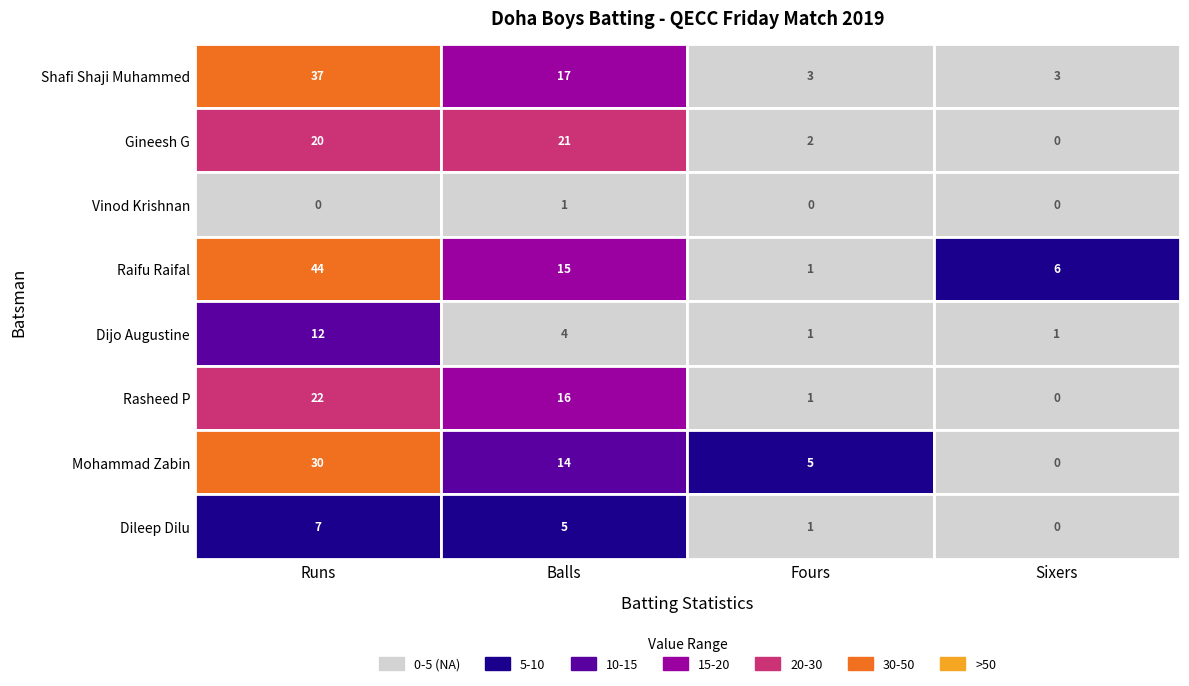

Which series changed the most between 0 and 1?

Raifu Raifal